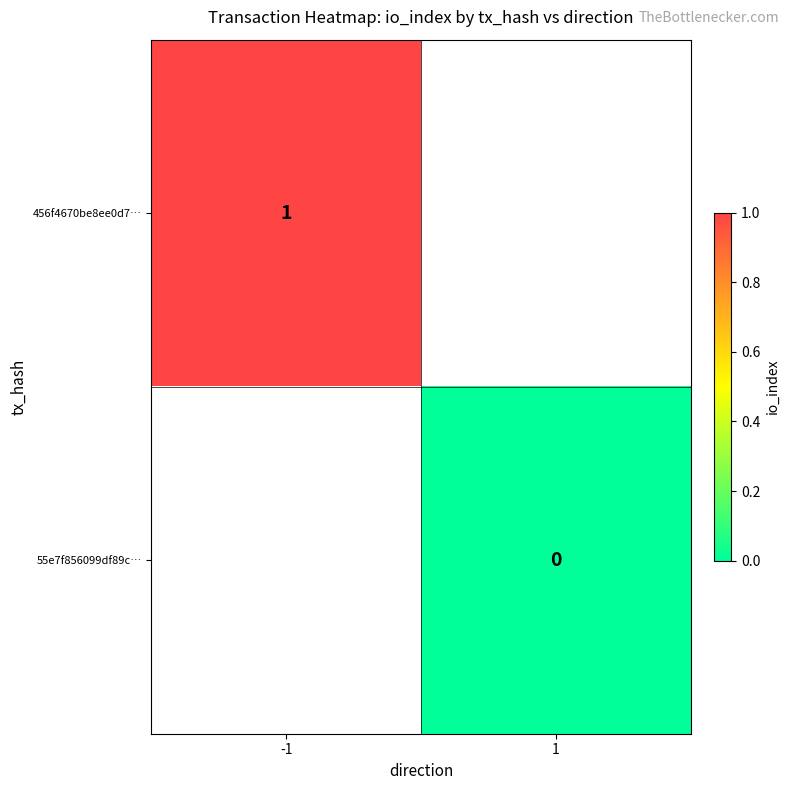

How many data points does each series have?

2